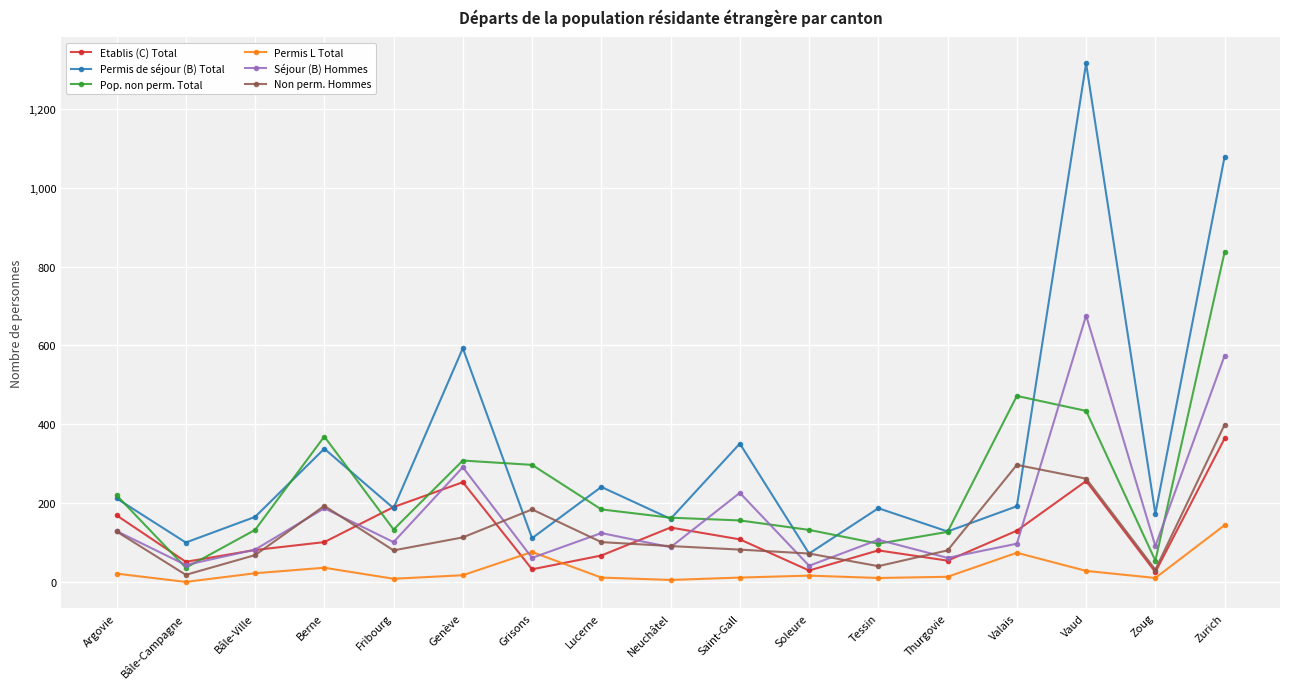

At which label does Permis de séjour (B) Total reach its peak?

Vaud